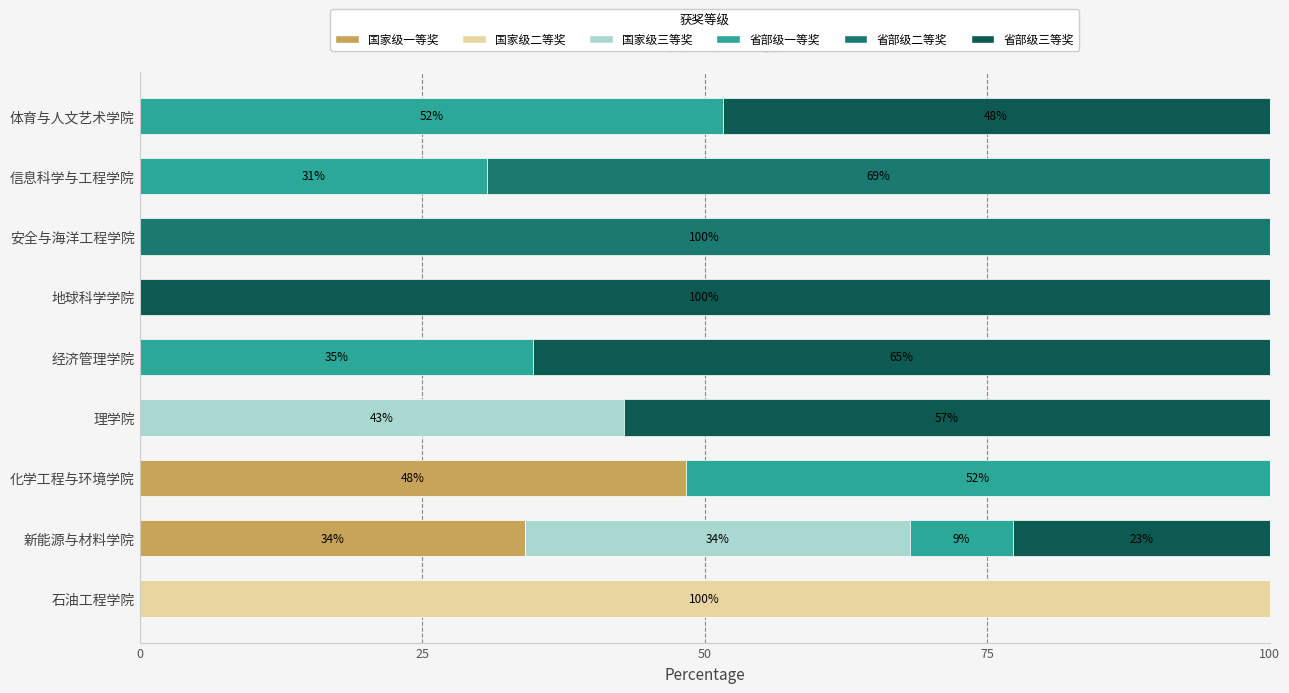

How many data points does each series have?

9